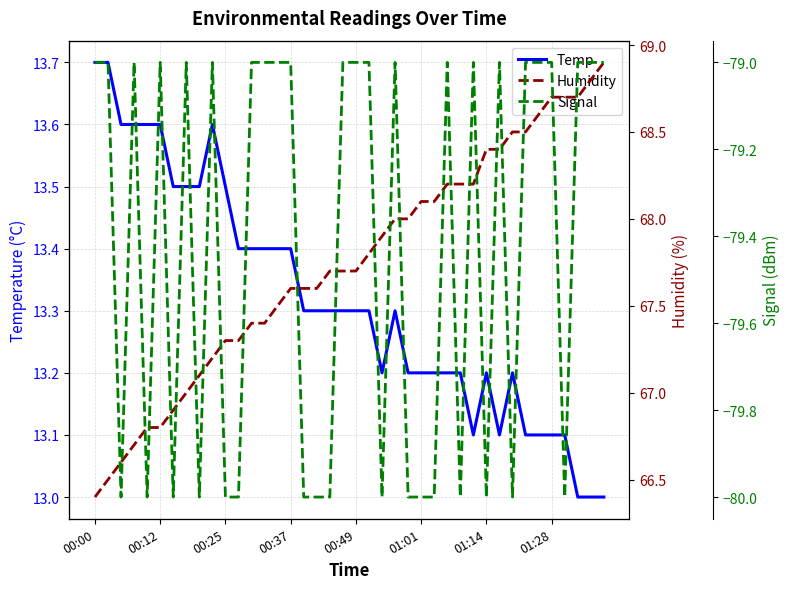

Count the Signal values in the range -80 to -79.

40